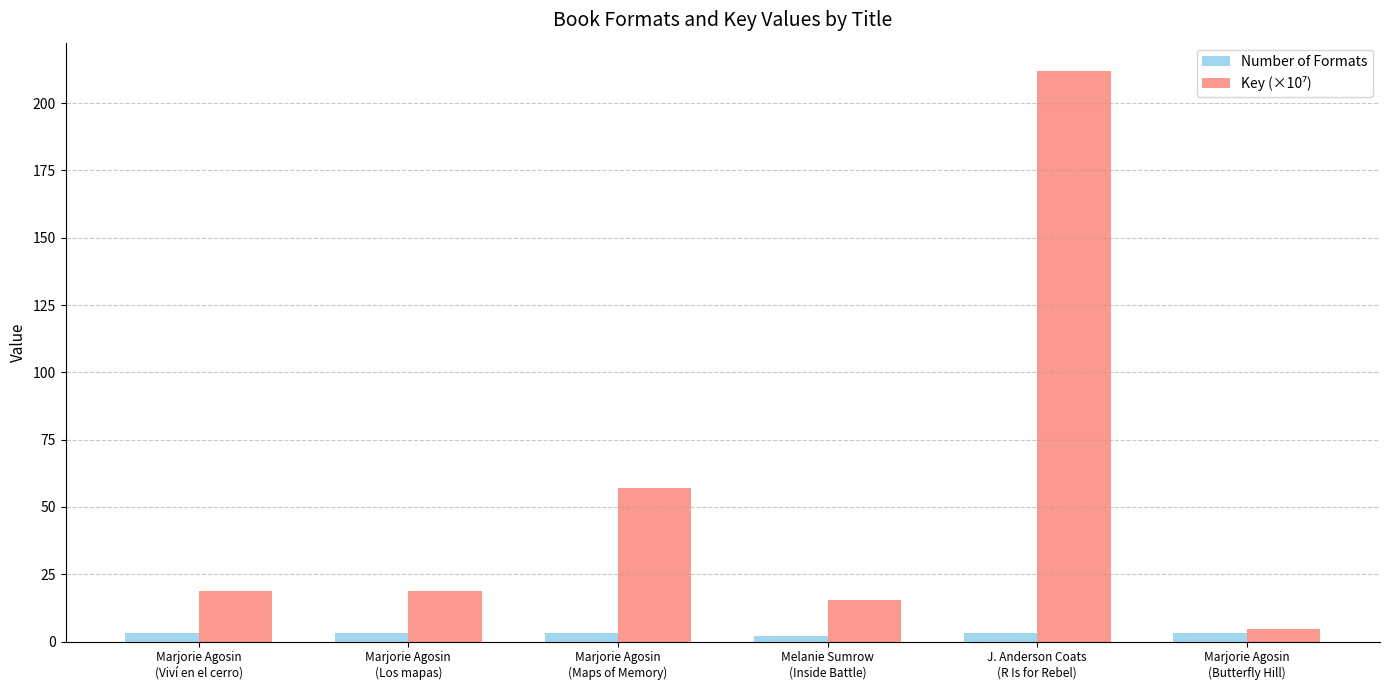

What is the sum of all Number of Formats values?

17.0